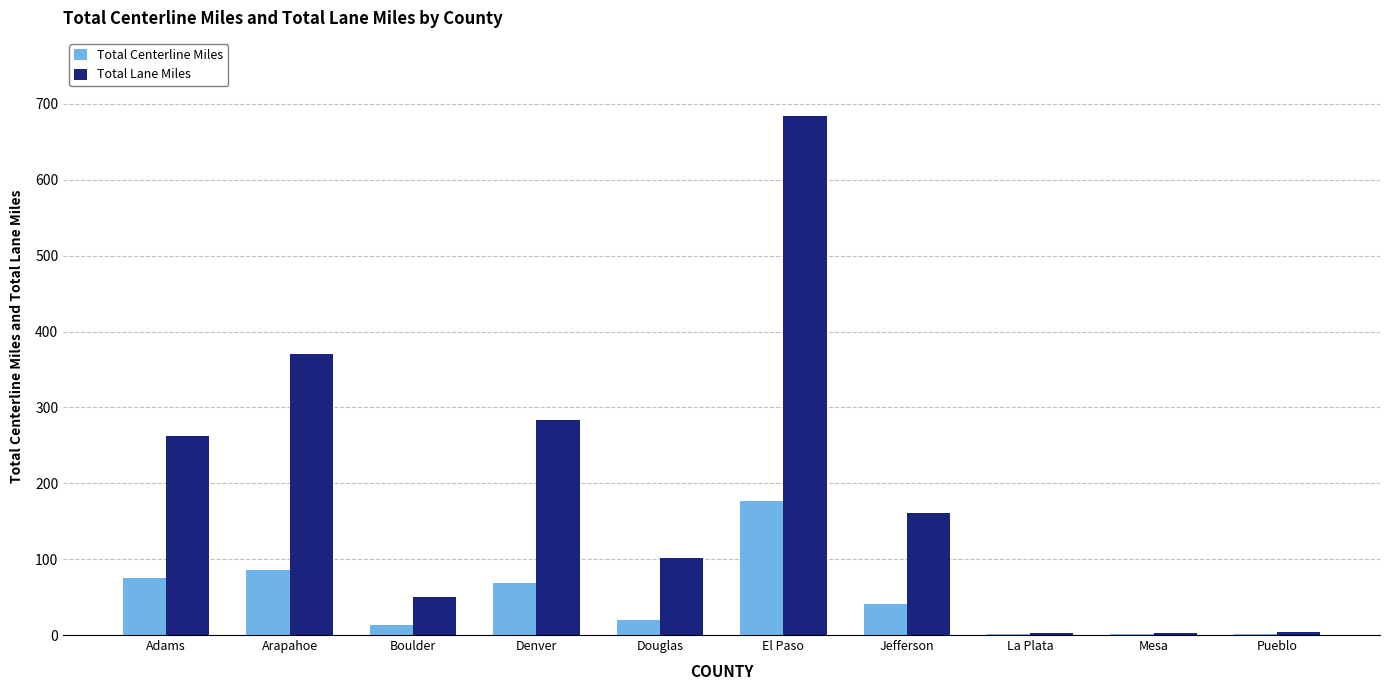

What is the greatest value displayed?

684.4